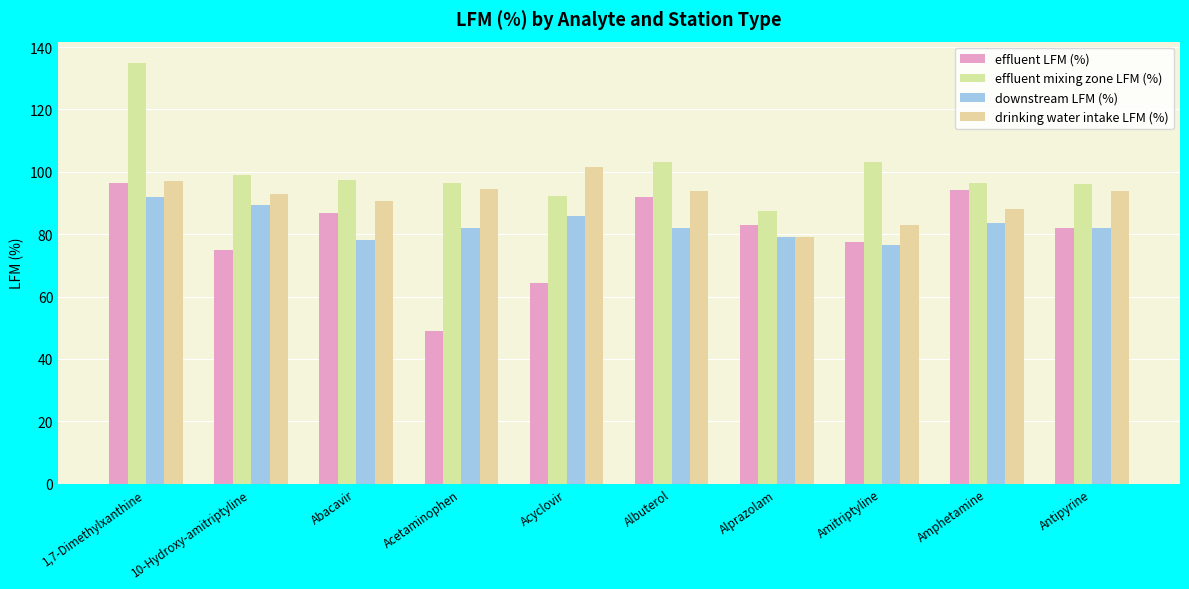

How many data points does each series have?

10